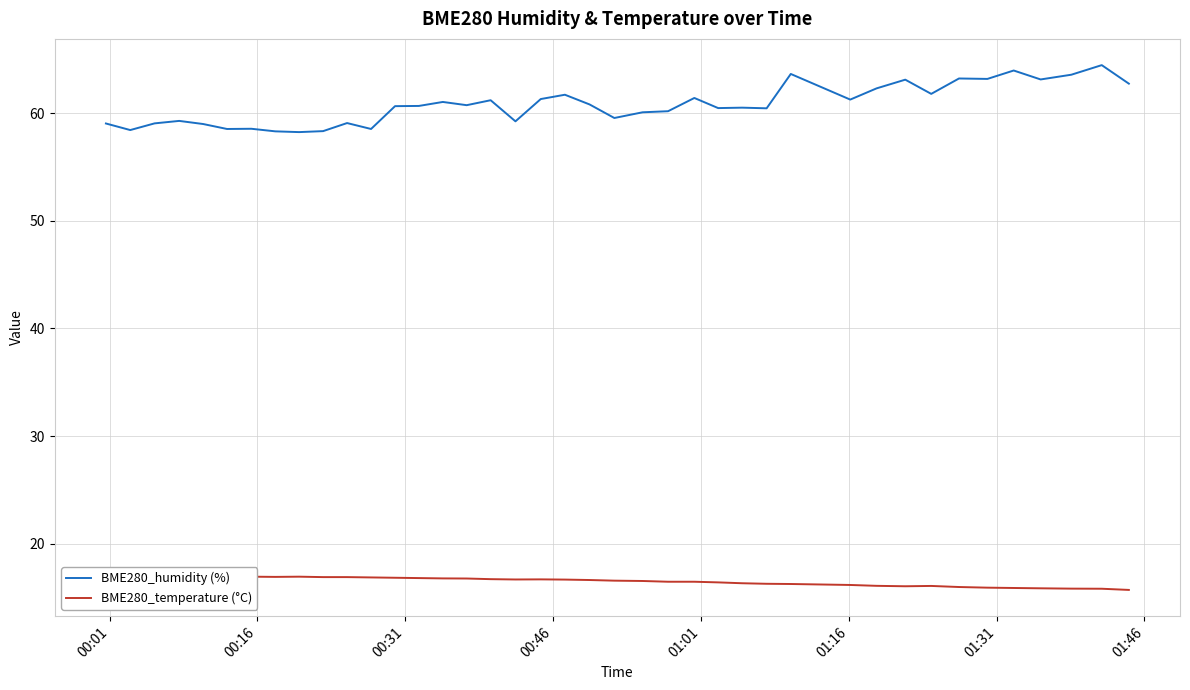

Reading left to right, what are all the values shown in this chart?

BME280_humidity (%): 59.0	58.4	59.0	59.3	59.0	58.5	58.5	58.3	58.2	58.3	59.1	58.5	60.6	60.7	61.0	60.7	61.2	59.2	61.3	61.7	60.8	59.5	60.1	60.2	61.4	60.5	60.5	60.5	63.6	61.3	62.3	63.1	61.8	63.2	63.2	64.0	63.1	63.6	64.5	62.7
BME280_temperature (°C): 17.1	17.1	17.0	17.0	17.0	17.0	16.9	16.9	16.9	16.9	16.9	16.9	16.9	16.8	16.8	16.8	16.7	16.7	16.7	16.7	16.6	16.6	16.6	16.5	16.5	16.4	16.3	16.3	16.3	16.2	16.1	16.1	16.1	16.0	15.9	15.9	15.9	15.8	15.8	15.7